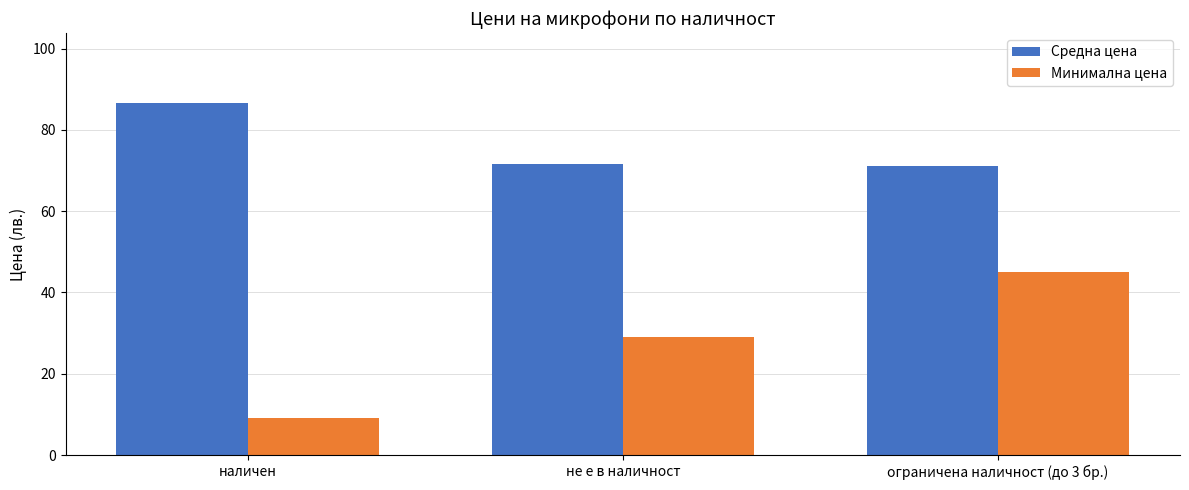

Is it true that Минимална цена equals 29.0 at не е в наличност?

True